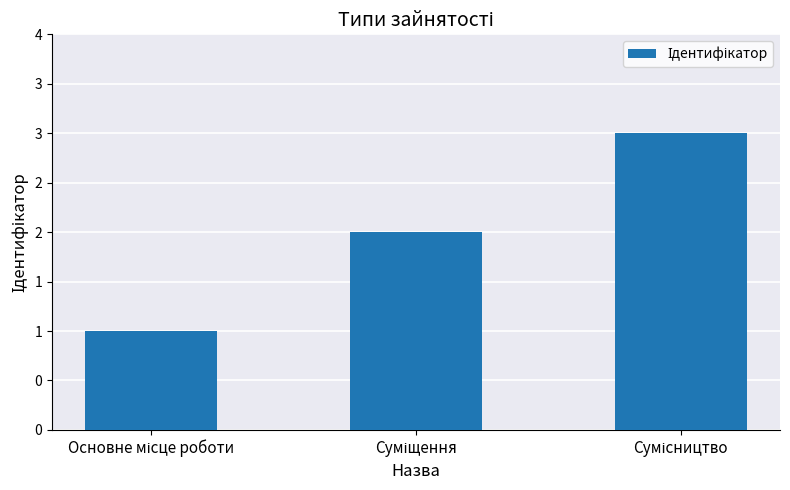

Where does the data first go above 2?

Сумісництво